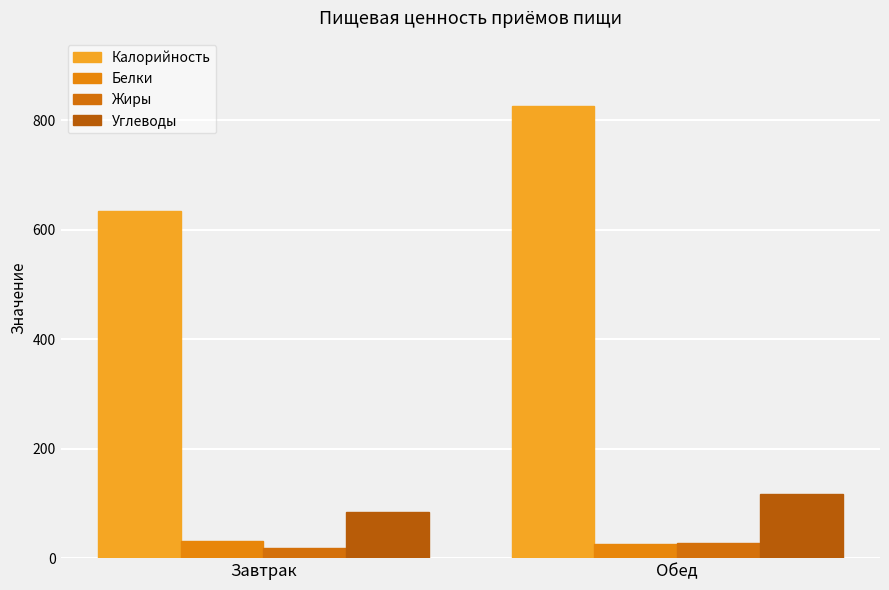

What is the spread (max minus min) of values at Завтрак?

614.3